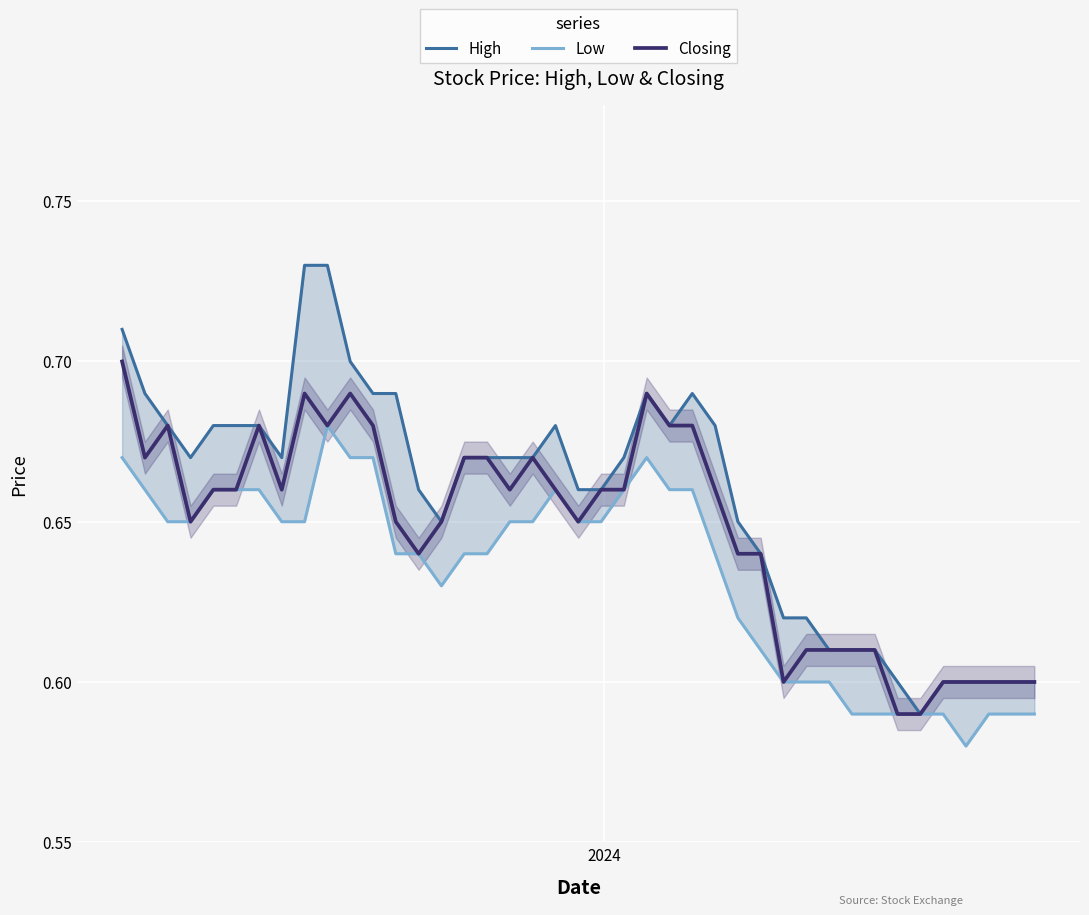

List the series in order of their peak value, highest first.

High, Closing, Low